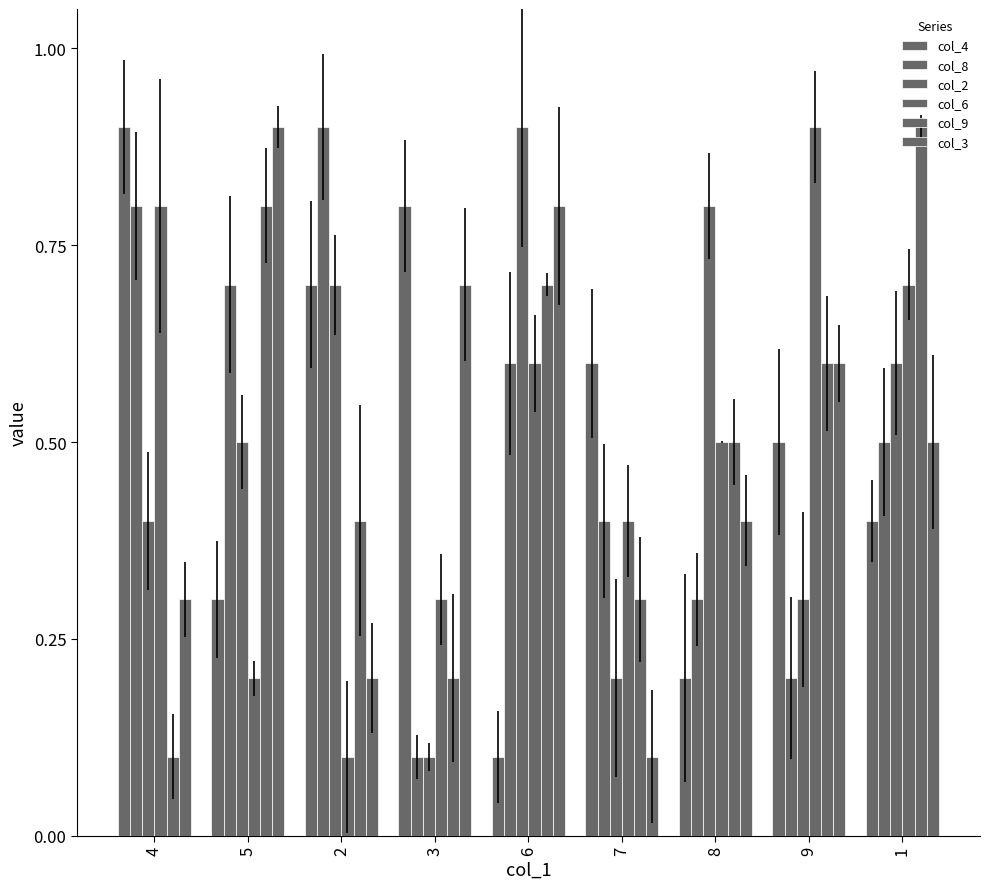

Which has a higher value, 3 or 9?

3